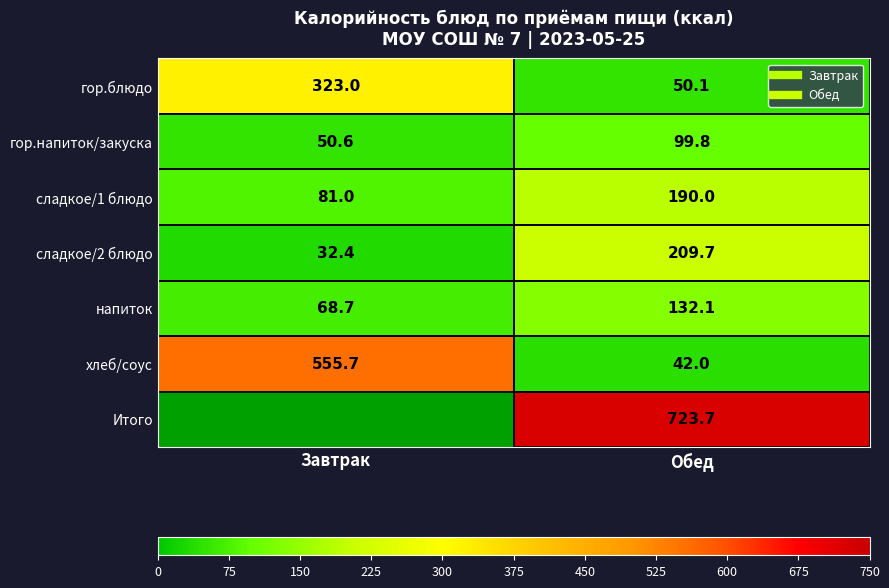

Between Обед and Завтрак, which is larger?

Завтрак